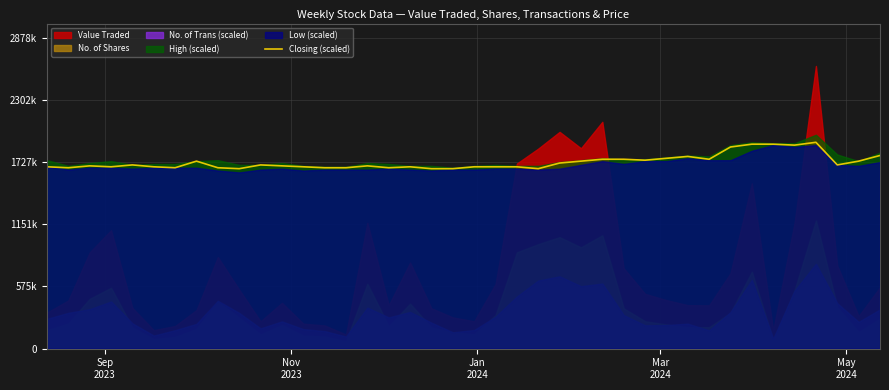

At which label does the data first exceed 1692286?

Jan
2024